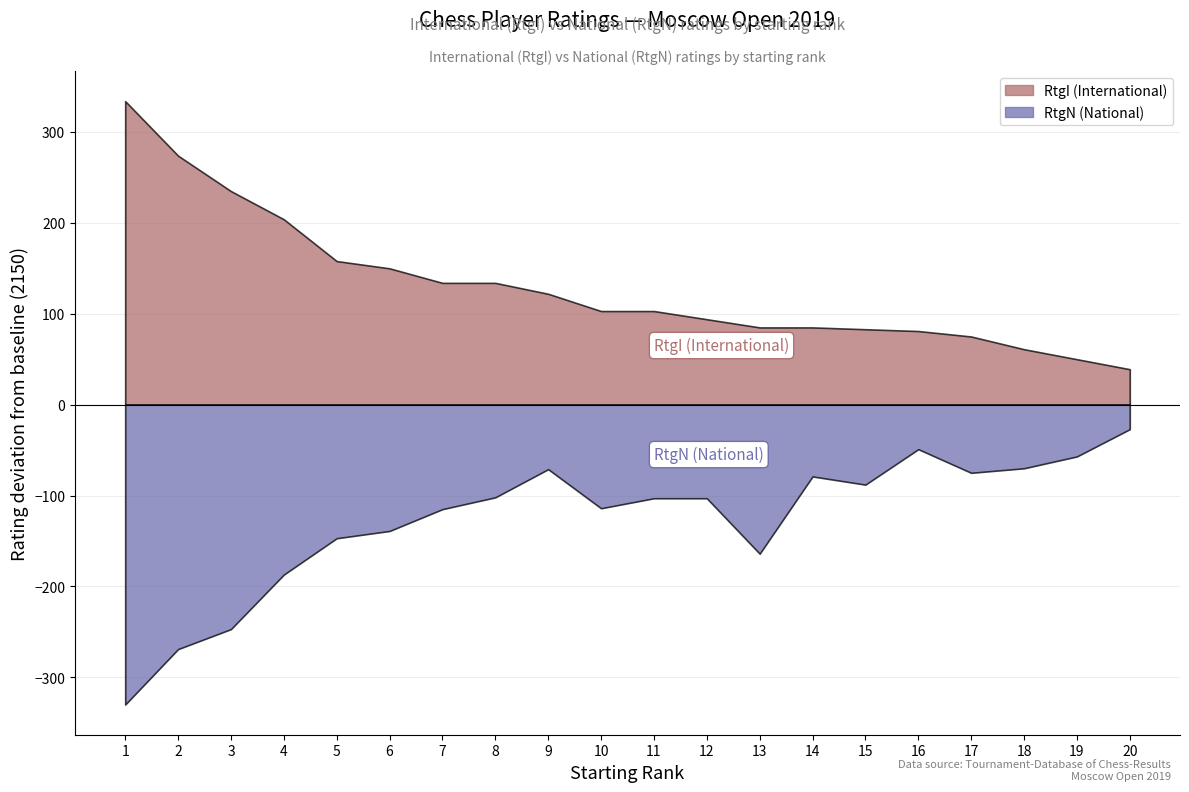

True or false: RtgI has a value of 812 at 12.

False